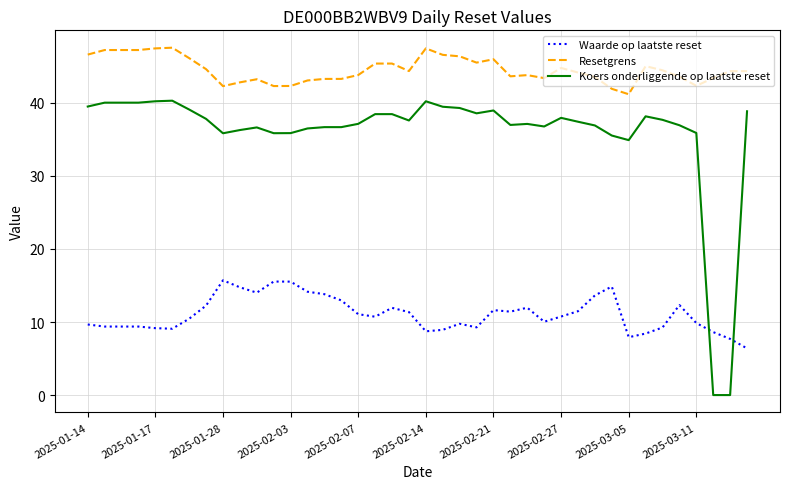

How many lines are shown in the chart?

3